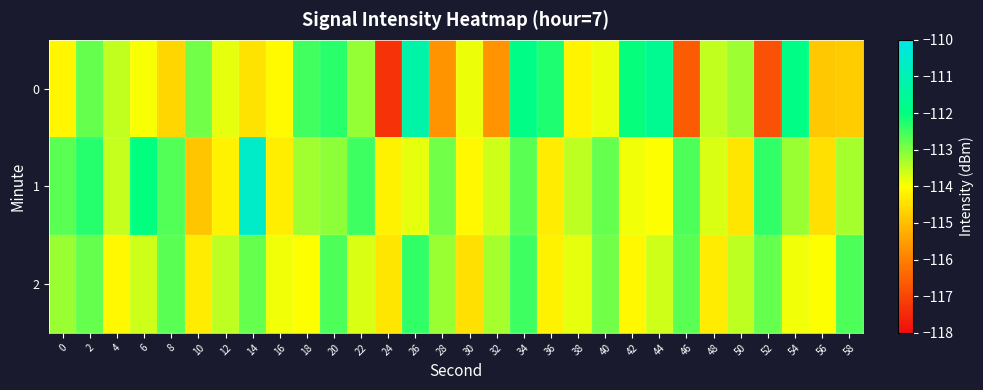

How many distinct data groups are displayed?

3